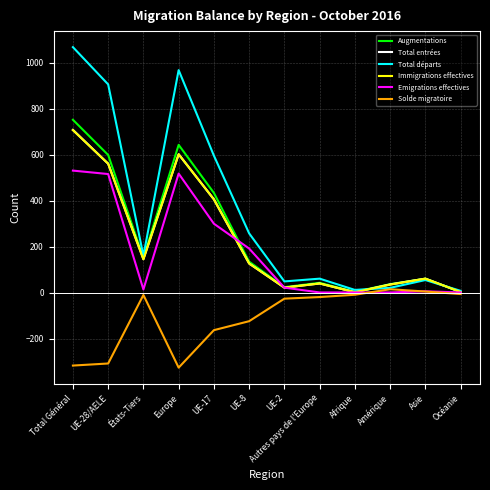

Is it true that Augmentations equals 44 at Autres pays de l'Europe?

True